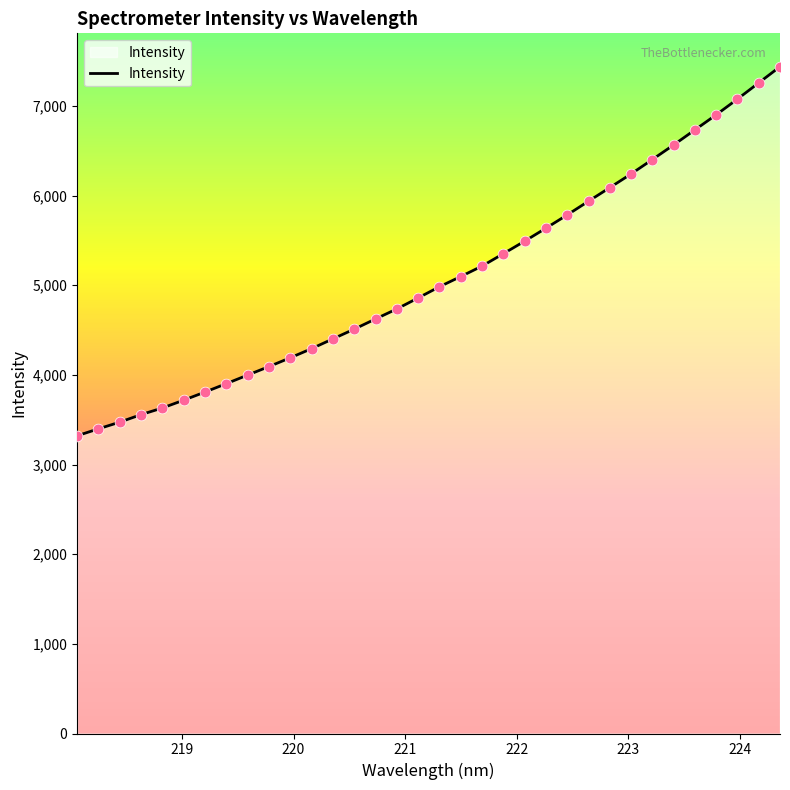

What is the minimum value shown in the chart?

3320.8